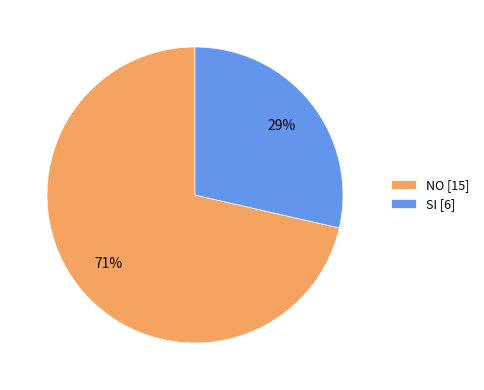

To the nearest percent, what is the combined percentage of SI and NO?

100%